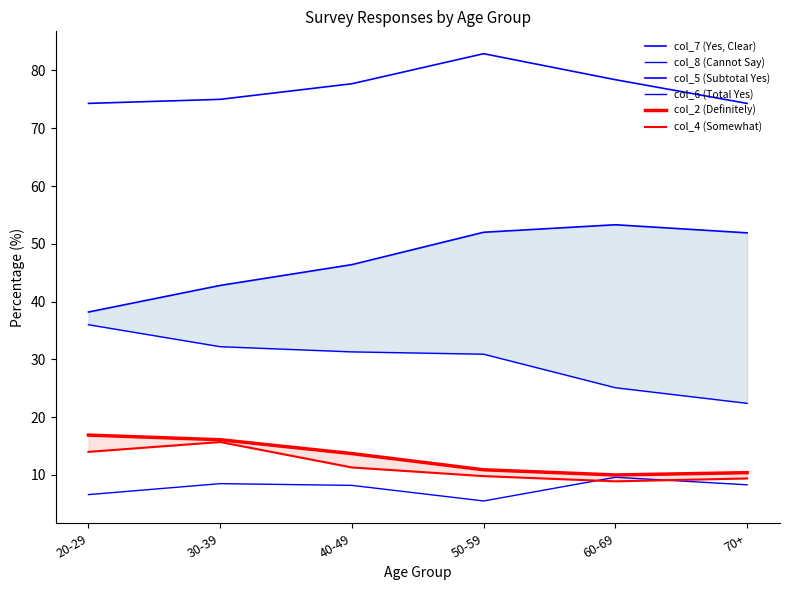

Between 20-29 and 30-39, which is larger?

30-39